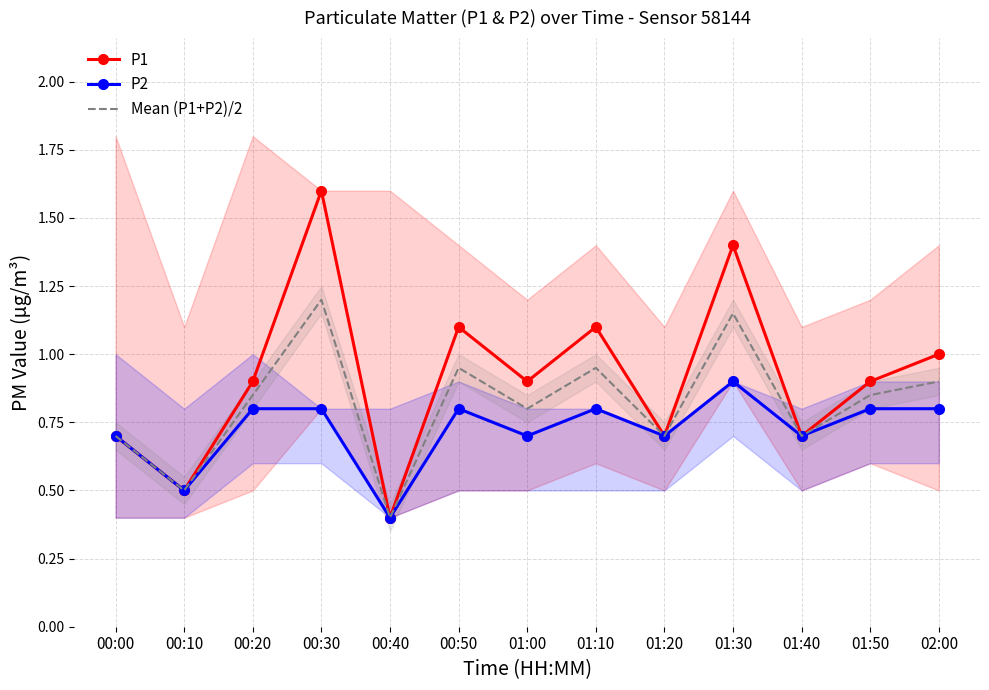

What position from the left is 00:10?

2